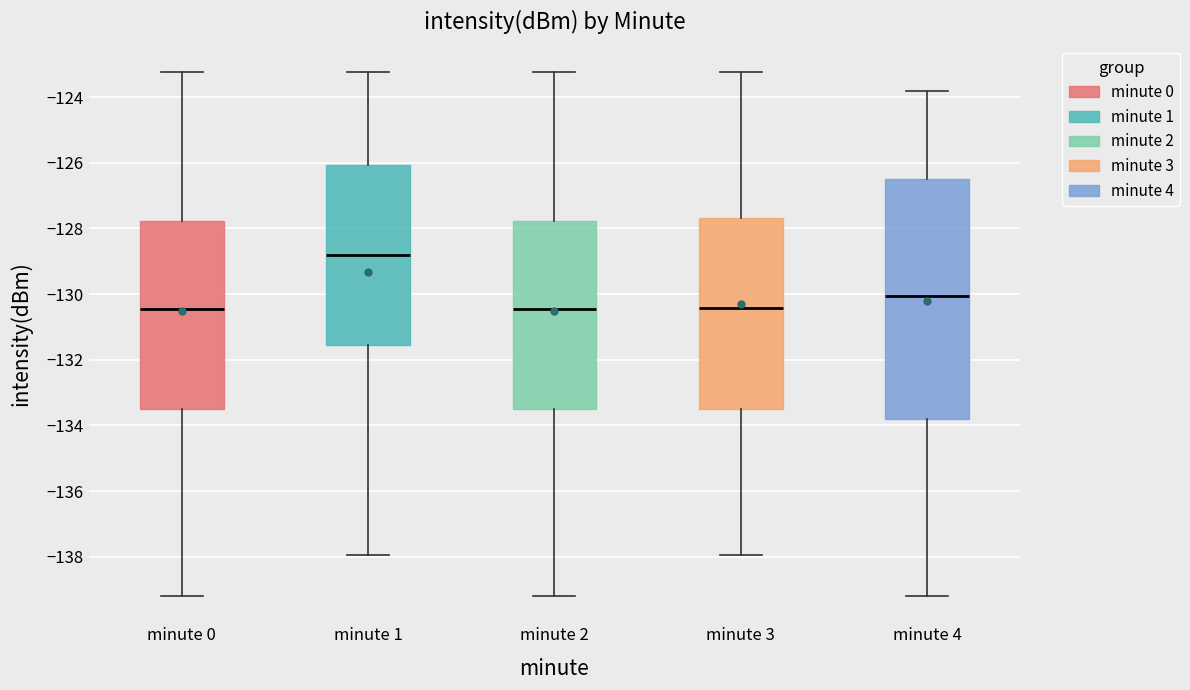

Reading left to right, read every box against the y-axis: the position of its median line, the range the box covers, and the ends of its whiskers. The values are not printed on the chart, so give them approximately, as read against the axis.

minute 0: median -130.4, box -133.6 to -127.8, whiskers -139.2 to -123.2
minute 1: median -128.8, box -131.6 to -126.0, whiskers -138.0 to -123.2
minute 2: median -130.4, box -133.6 to -127.8, whiskers -139.2 to -123.2
minute 3: median -130.4, box -133.6 to -127.6, whiskers -138.0 to -123.2
minute 4: median -130.0, box -133.8 to -126.6, whiskers -139.2 to -123.8